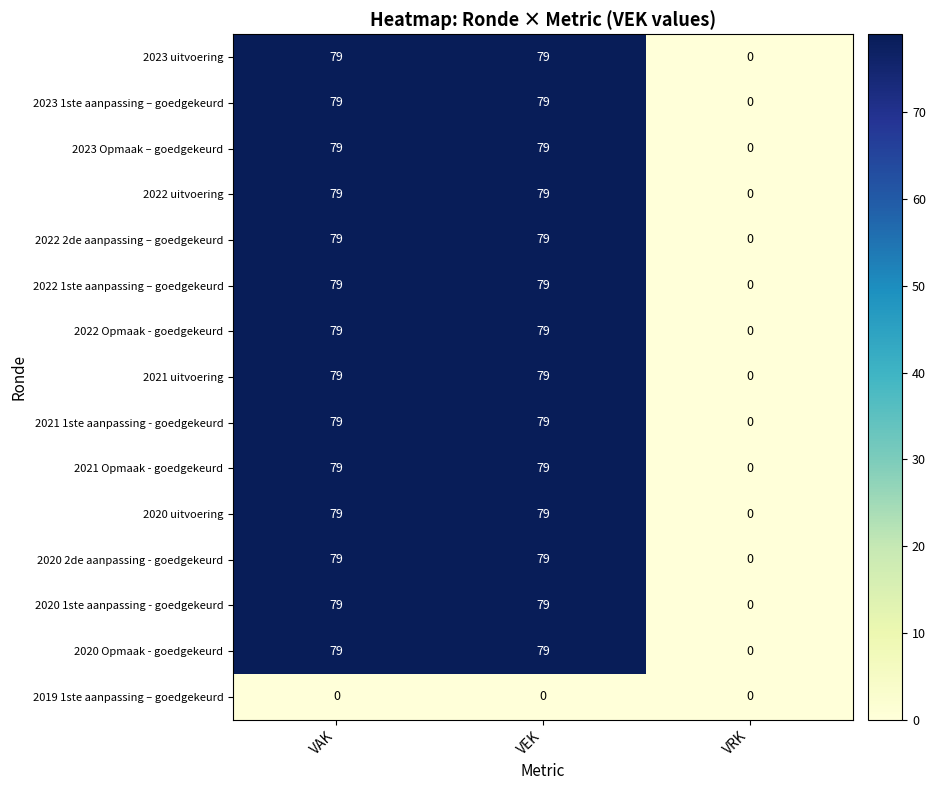

What is the total value across all series at VAK?

1106